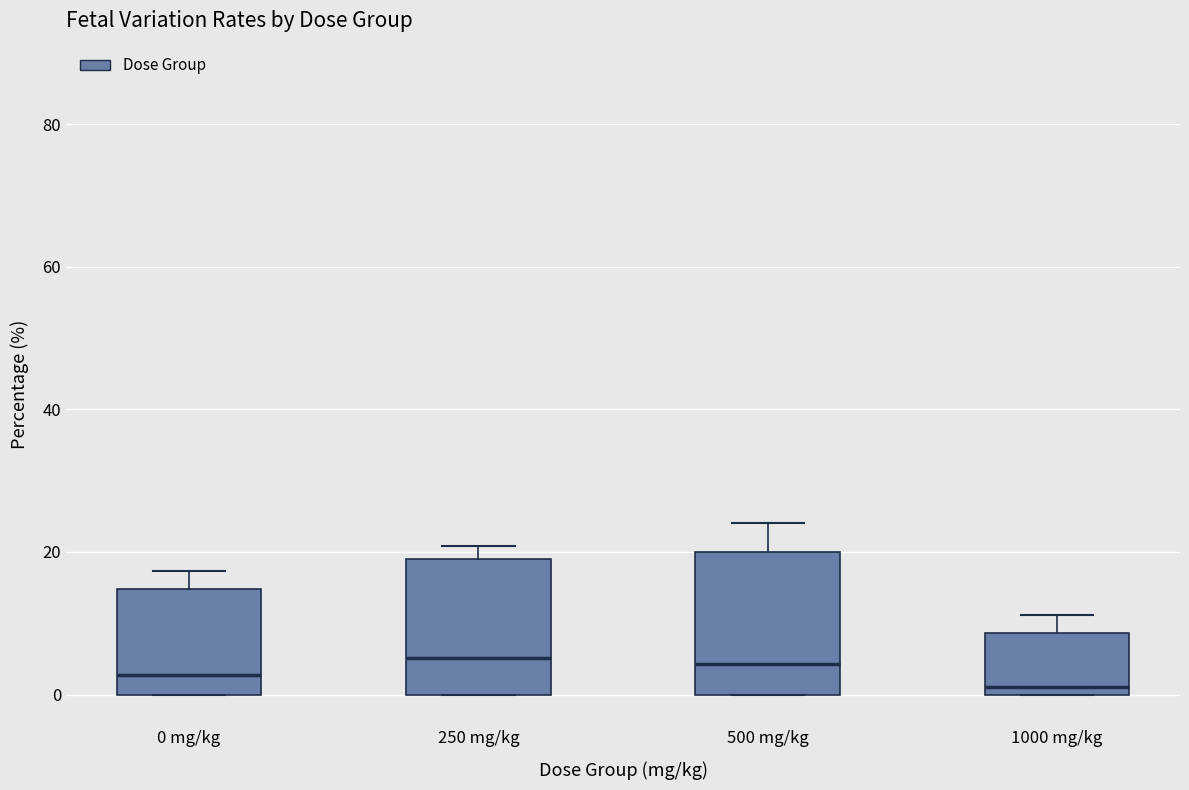

Reading left to right, transcribe this box plot: for each box, give where its median line is, the range the box spans, and where its two whiskers end, as read against the y-axis. The values are not printed on the chart, so give them approximately, as read against the axis.

0 mg/kg: median 2, box 0 to 14, whiskers 0 to 18
250 mg/kg: median 6, box 0 to 20, whiskers 0 to 20 (just above the box's upper edge)
500 mg/kg: median 4, box 0 to 20, whiskers 0 to 24
1000 mg/kg: median 2, box 0 to 8, whiskers 0 to 12